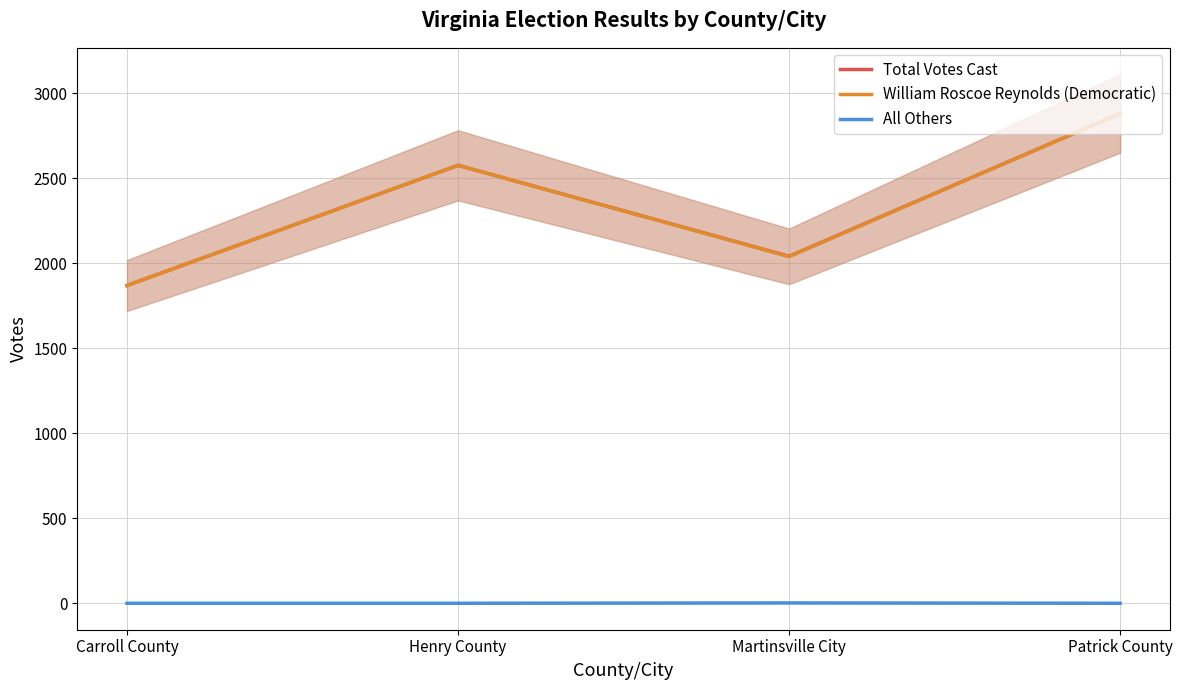

True or false: Total Votes Cast and All Others cross at least once.

False